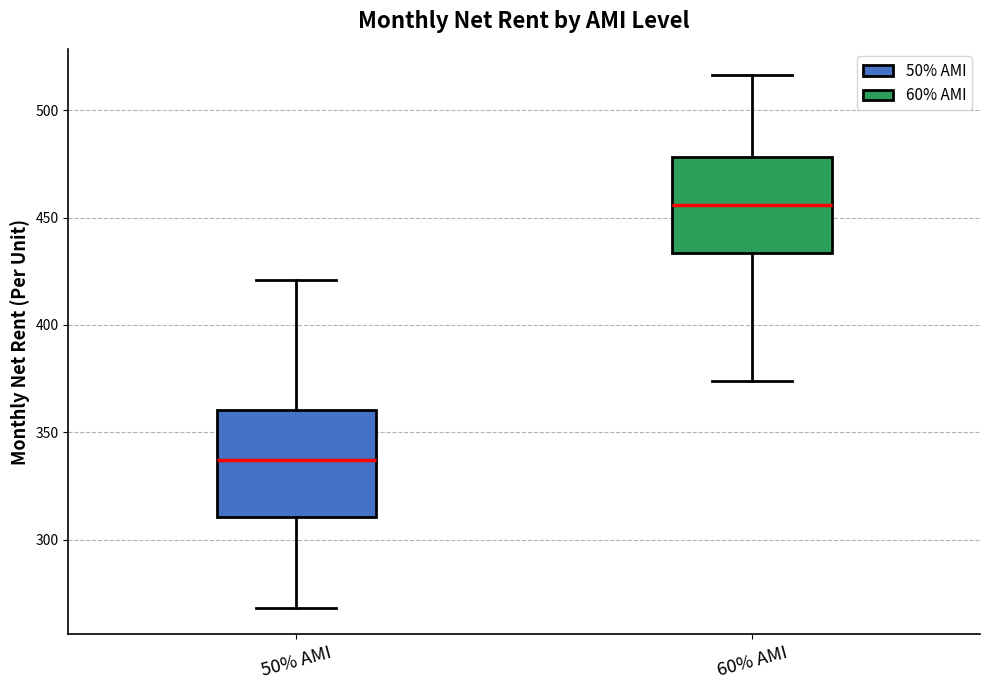

Which box's median line is the highest?

60% AMI